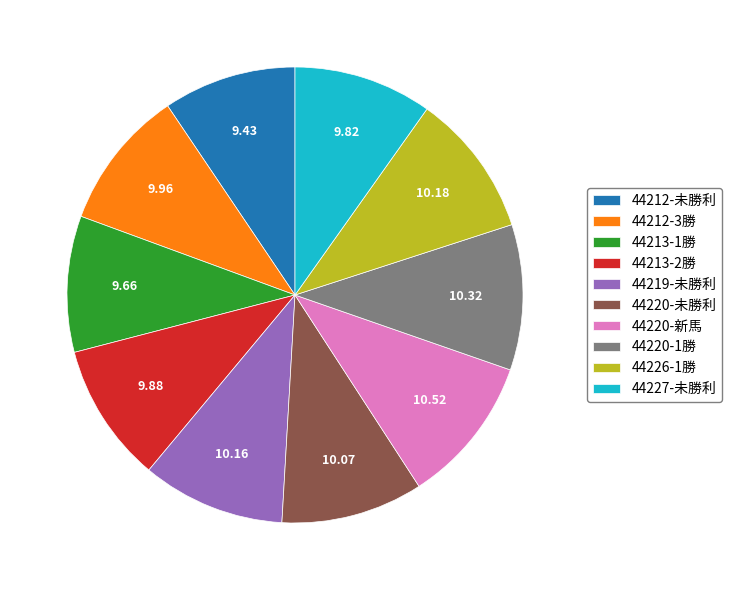

Do 44212-3勝 and 44212-未勝利 together represent more than half of the pie?

No